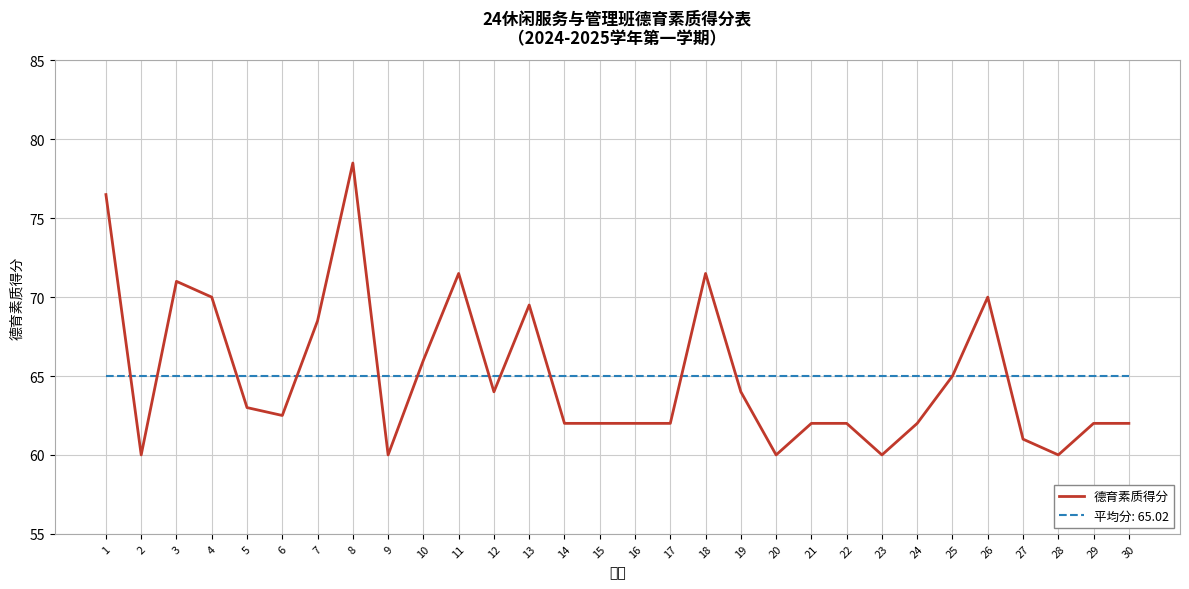

How many lines are shown in the chart?

2